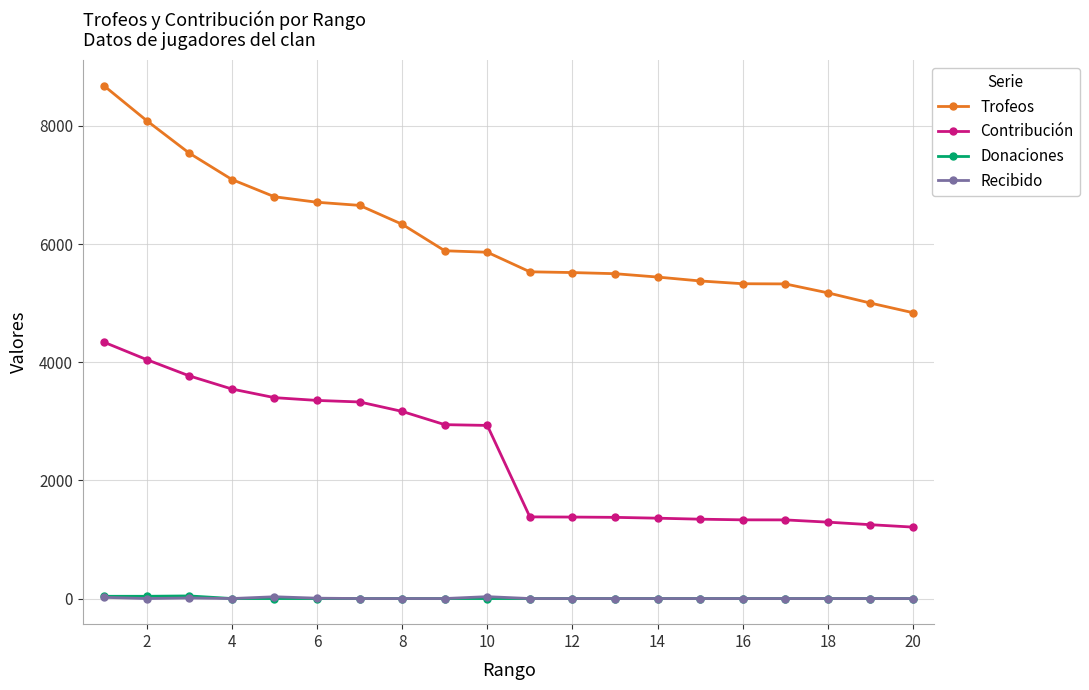

At how many categories does at least one series exceed 3277?

20